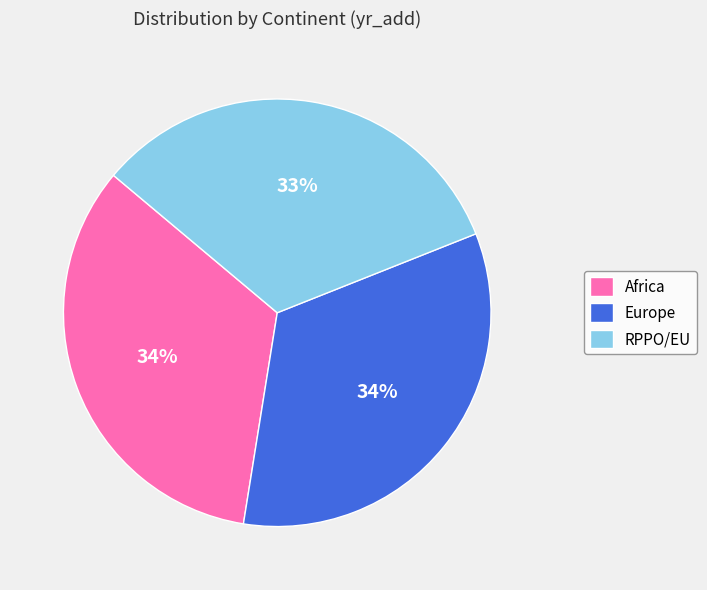

The RPPO/EU slice represents 33% of the pie. True or false?

True